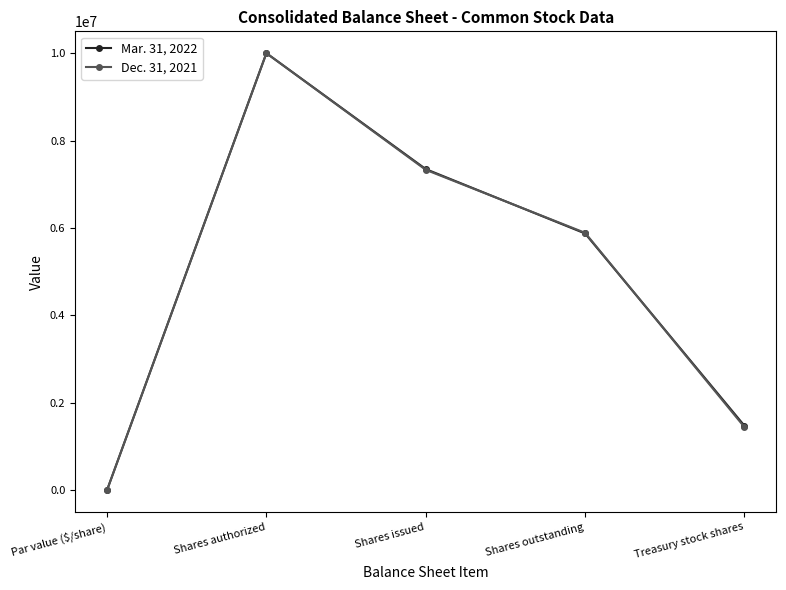

Which series changed the most between Shares authorized and Shares issued?

Dec. 31, 2021